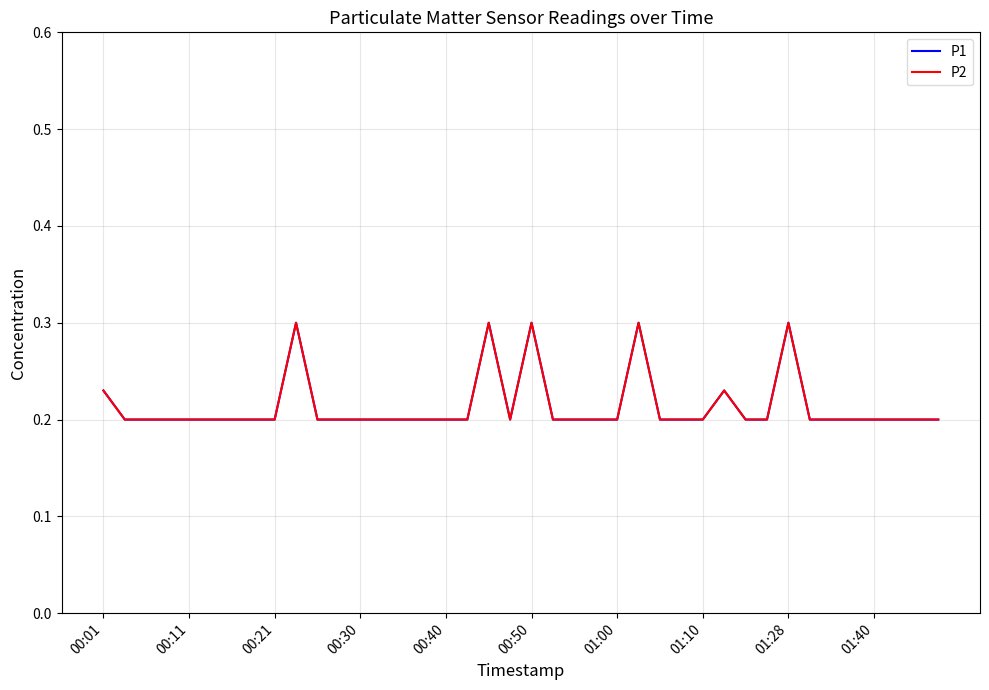

True or false: P1 and P2 cross at least once.

False